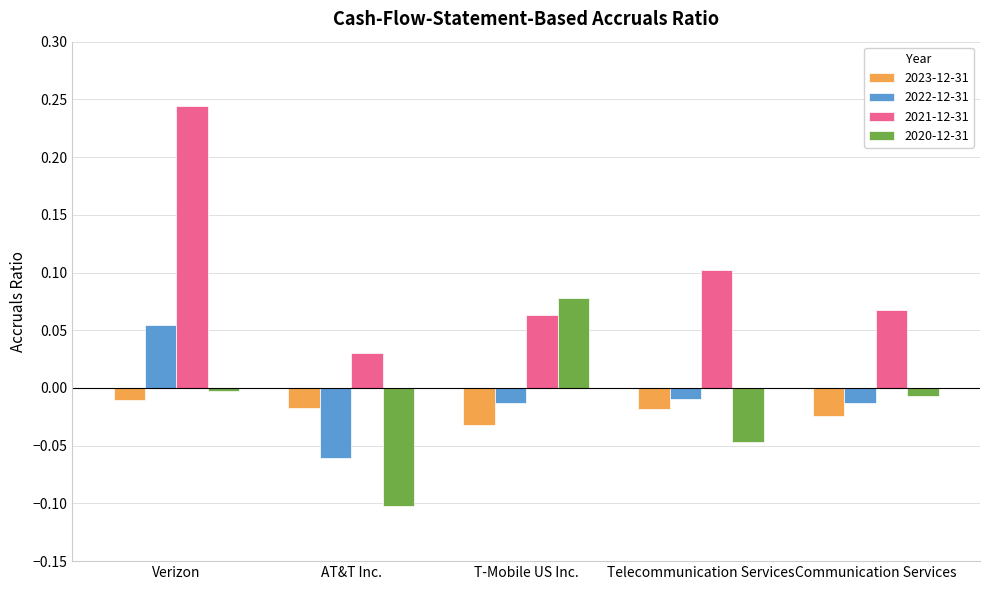

What position from the right is Communication Services?

1